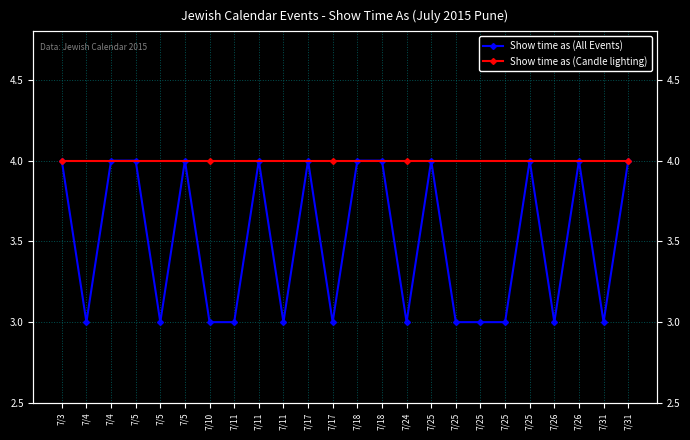

Rank the categories by value from lowest to highest.

7/4, 7/5, 7/10, 7/11, 7/11, 7/17, 7/24, 7/25, 7/25, 7/25, 7/26, 7/31, 7/3, 7/4, 7/5, 7/5, 7/11, 7/17, 7/18, 7/18, 7/25, 7/25, 7/26, 7/31